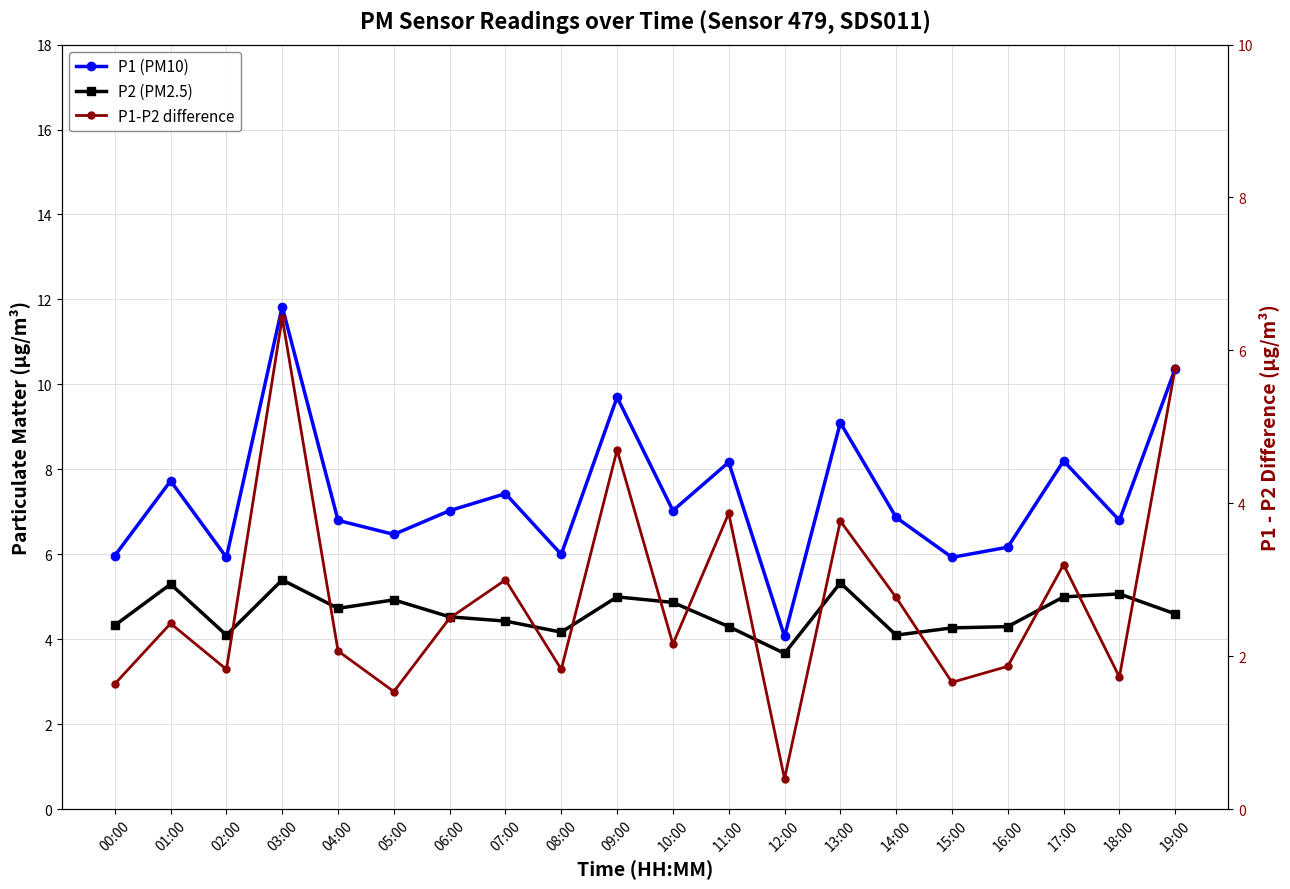

Where is P1-P2 difference nearest to the value 3?

07:00